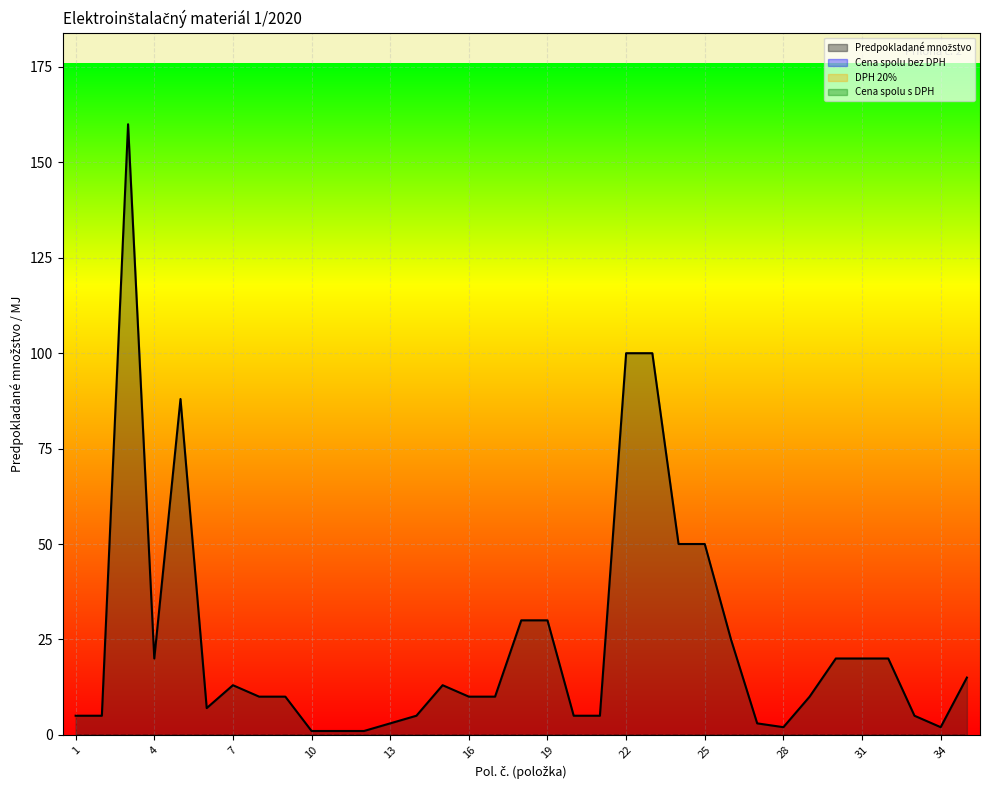

True or false: Predpokladané množstvo (line) and Cena spolu bez DPH (line) intersect in this chart.

False